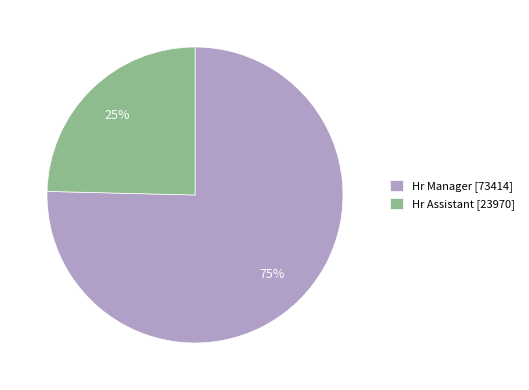

Which slice is the smallest?

Hr Assistant